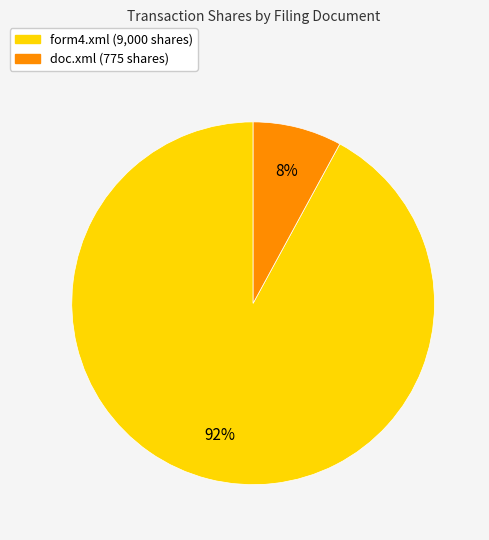

Is it true that form4.xml is 82% of the pie?

False